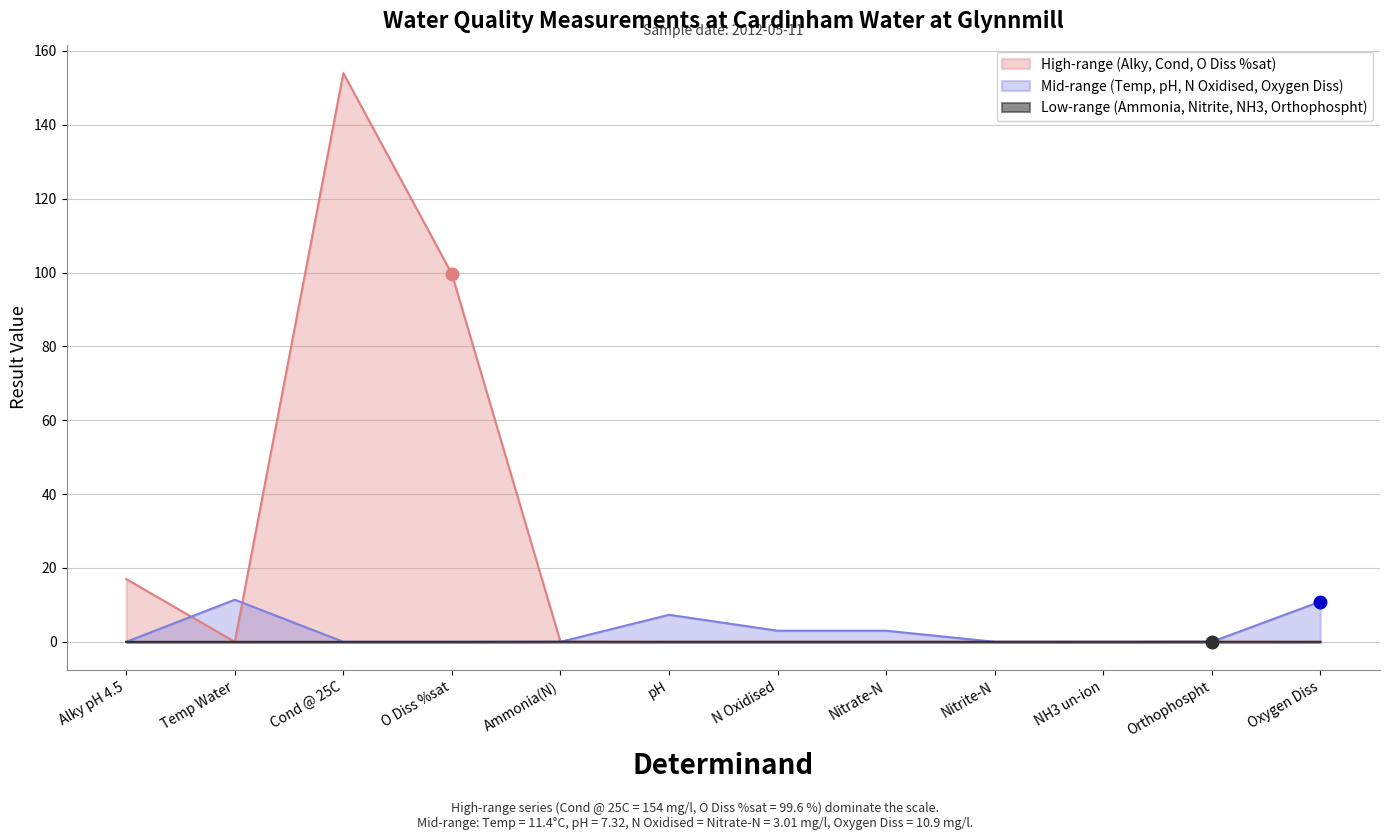

What is the maximum value shown in the chart?

154.0